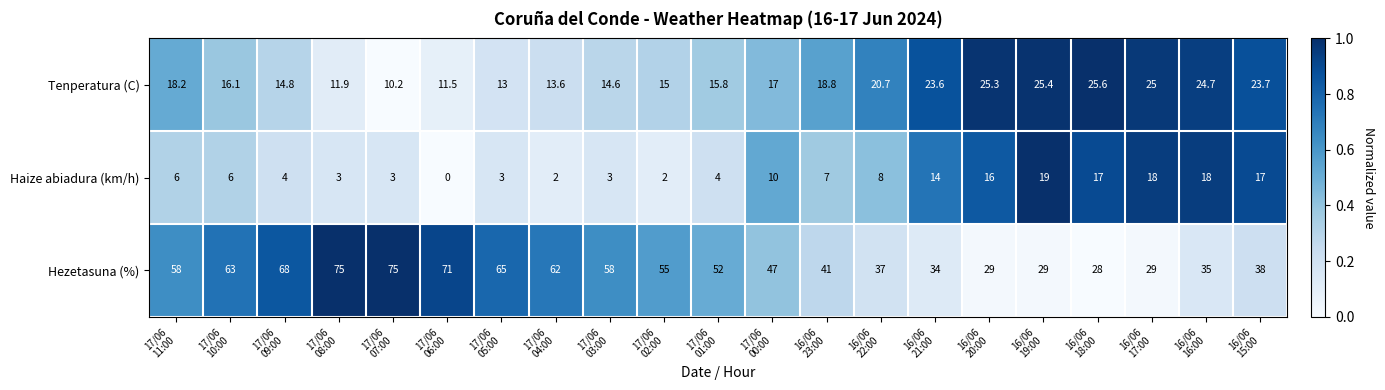

What is the sum of all Hezetasuna (%) values?

1049.0